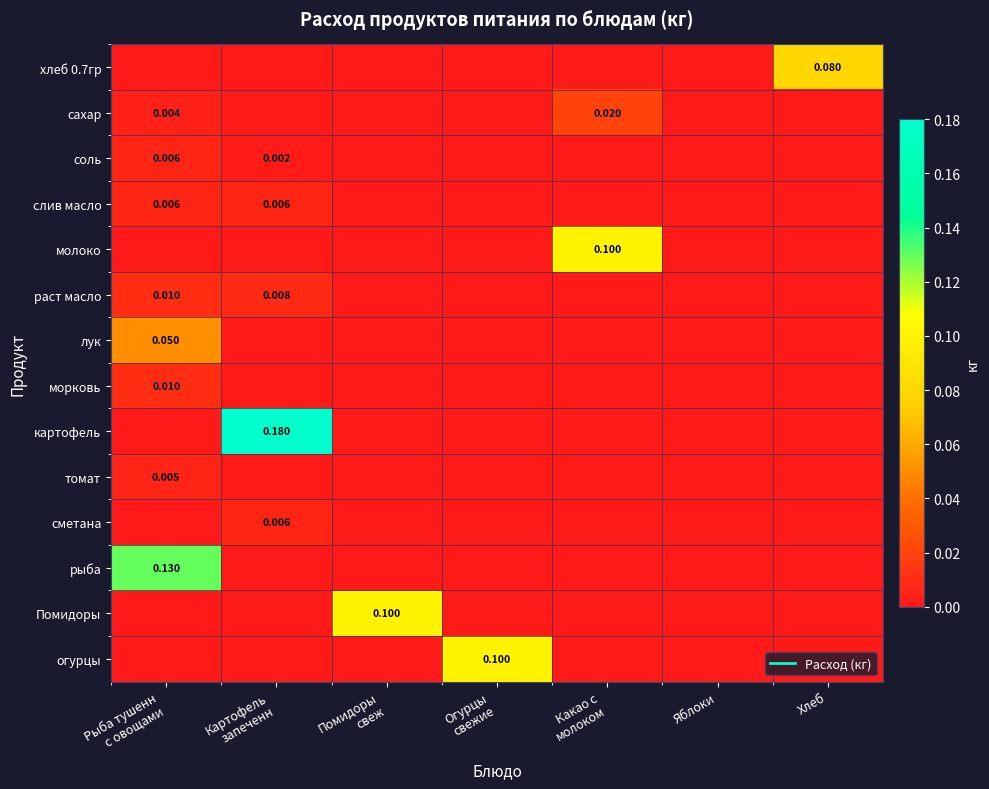

List the series in order of their peak value, highest first.

картофель, рыба, молоко, Помидоры, огурцы, хлеб 0.7гр, лук, сахар, раст масло, морковь, соль, слив масло, сметана, томат